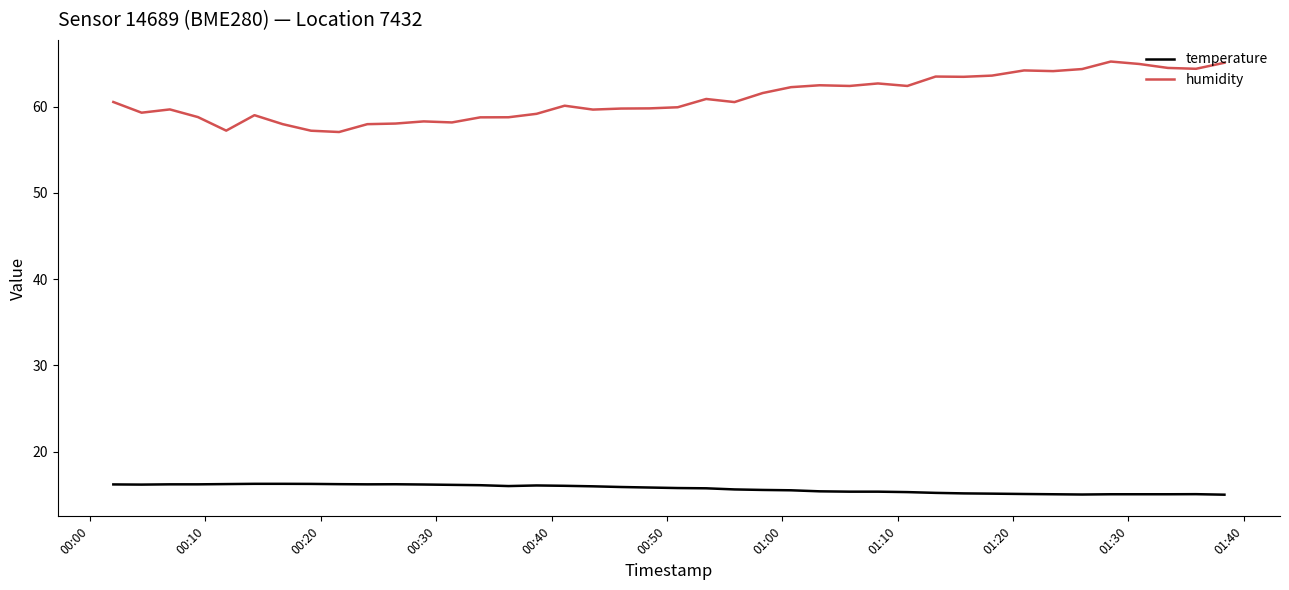

What is the minimum value for temperature?

15.0